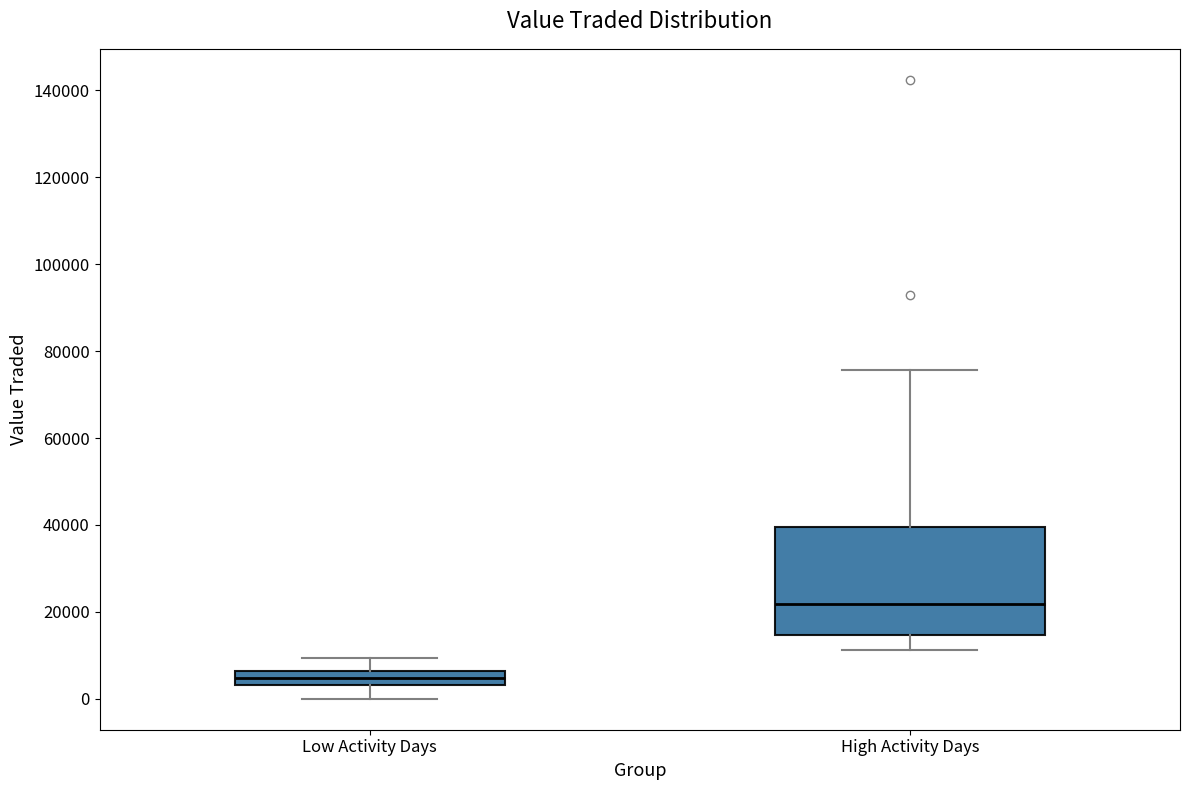

Which box has the lowest median line?

Low Activity Days